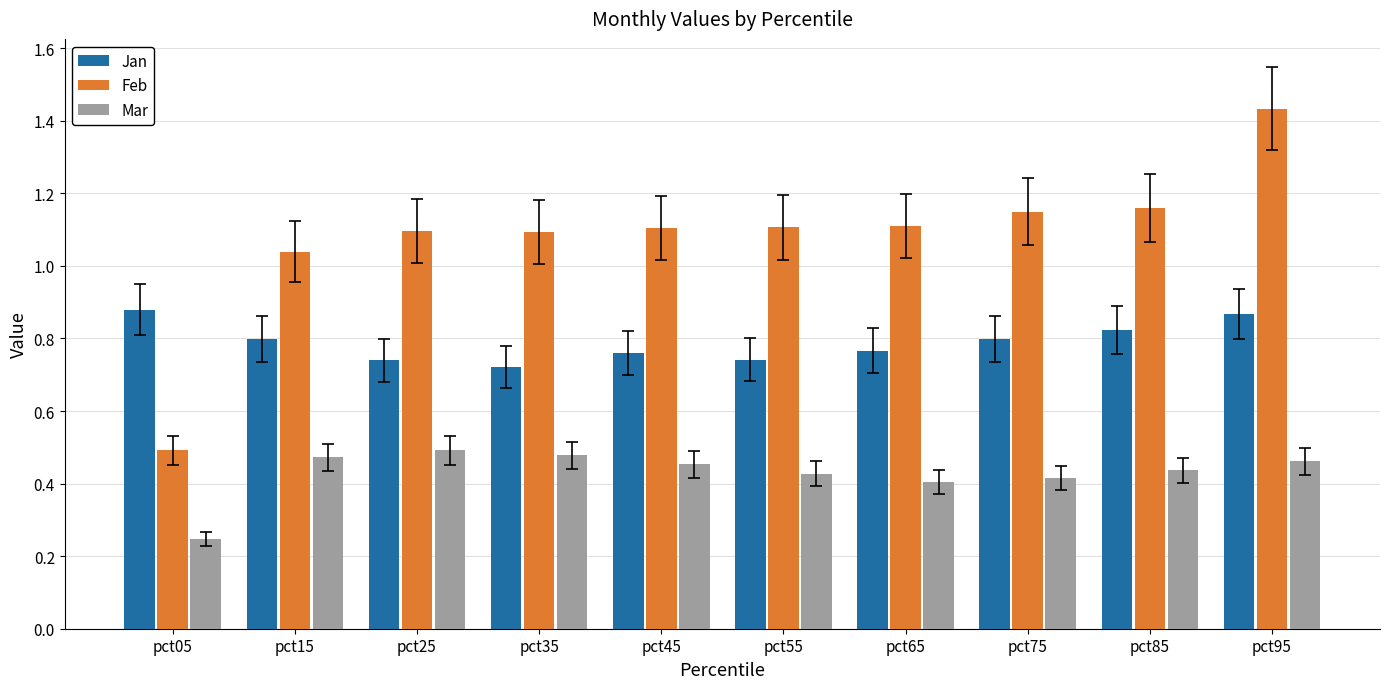

At which label does Feb first exceed 1?

pct15